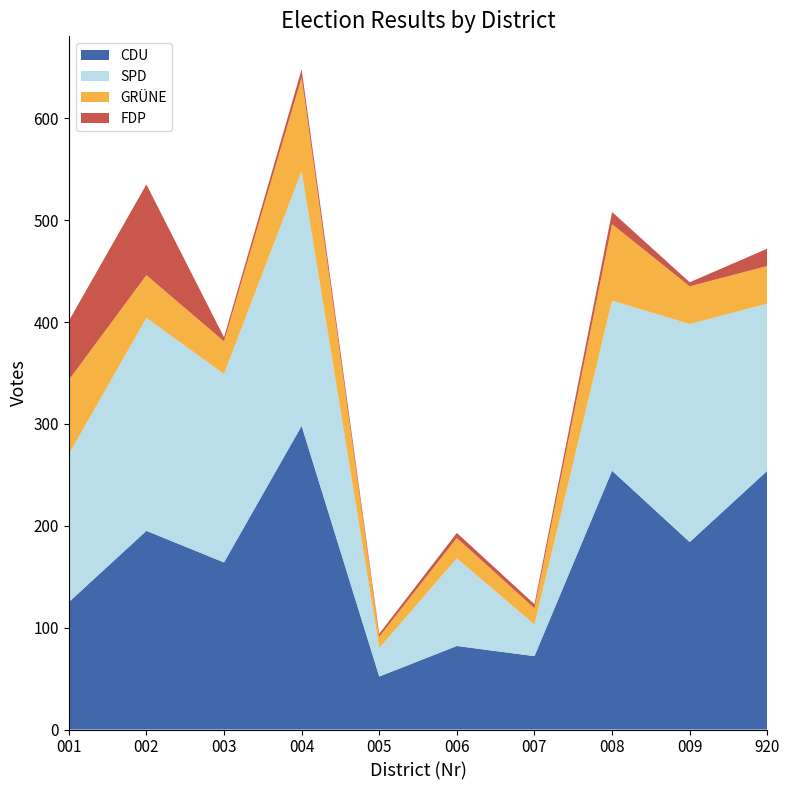

Reading left to right, transcribe all the data shown in this chart.

CDU: 001=125	002=195	003=164	004=298	005=52	006=82	007=72	008=254	009=184	920=254
SPD: 001=145	002=209	003=185	004=250	005=28	006=86	007=31	008=167	009=214	920=164
GRÜNE: 001=73	002=42	003=32	004=92	005=11	006=20	007=16	008=75	009=37	920=37
FDP: 001=58	002=89	003=4	004=8	005=3	006=5	007=4	008=12	009=4	920=17